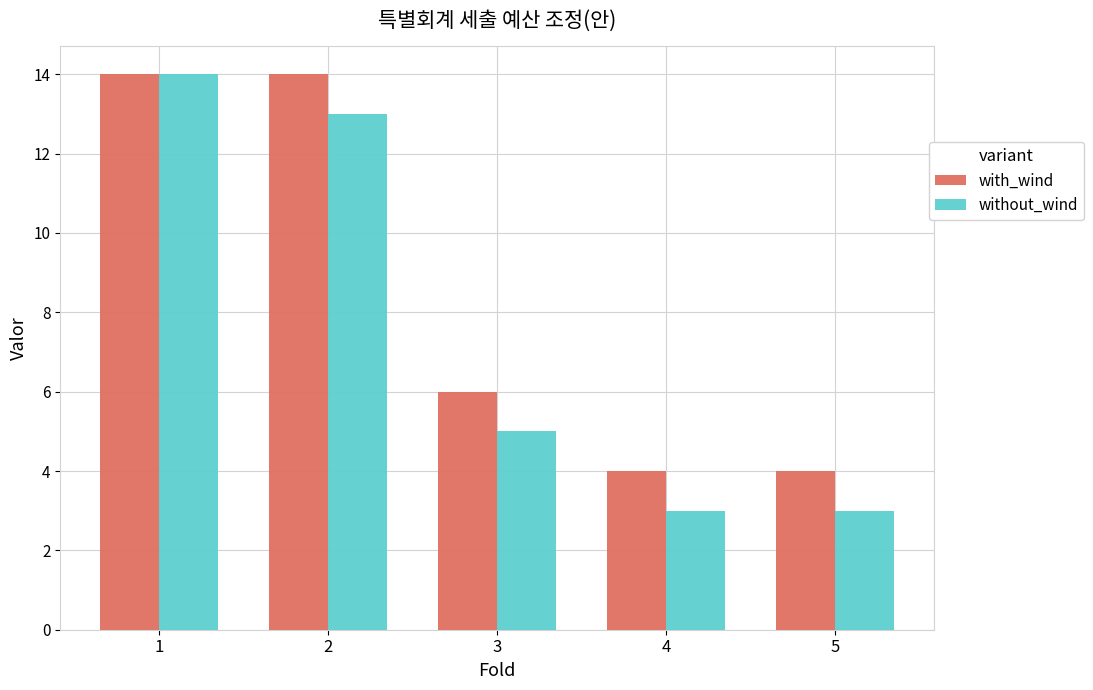

At which category is the sum across all series the highest?

1